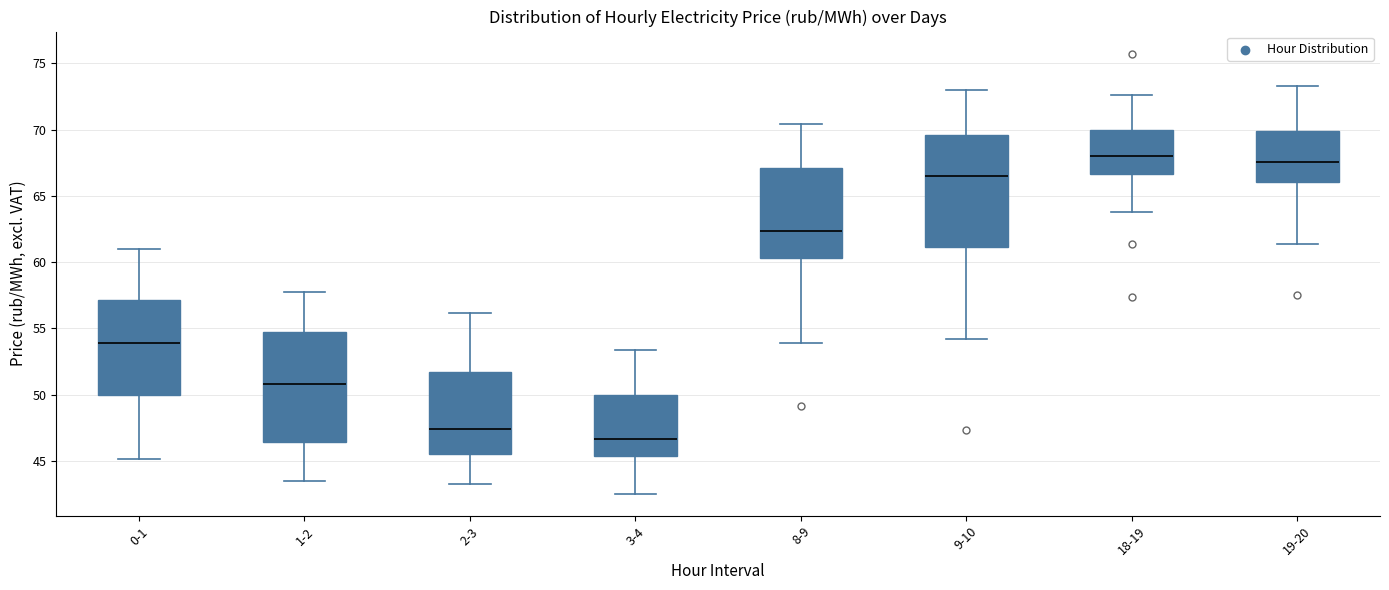

Reading left to right, read every box against the y-axis: the position of its median line, the range the box covers, and the ends of its whiskers. The values are not printed on the chart, so give them approximately, as read against the axis.

0-1: median 54.0, box 50.0 to 57.0, whiskers 45.0 to 61.0
1-2: median 51.0, box 46.5 to 55.0, whiskers 43.5 to 58.0
2-3: median 47.5, box 45.5 to 51.5, whiskers 43.0 to 56.0
3-4: median 46.5, box 45.5 to 50.0, whiskers 42.5 to 53.5
8-9: median 62.5, box 60.5 to 67.0, whiskers 54.0 to 70.5
9-10: median 66.5, box 61.0 to 69.5, whiskers 54.0 to 73.0
18-19: median 68.0, box 66.5 to 70.0, whiskers 64.0 to 72.5
19-20: median 67.5, box 66.0 to 70.0, whiskers 61.5 to 73.5